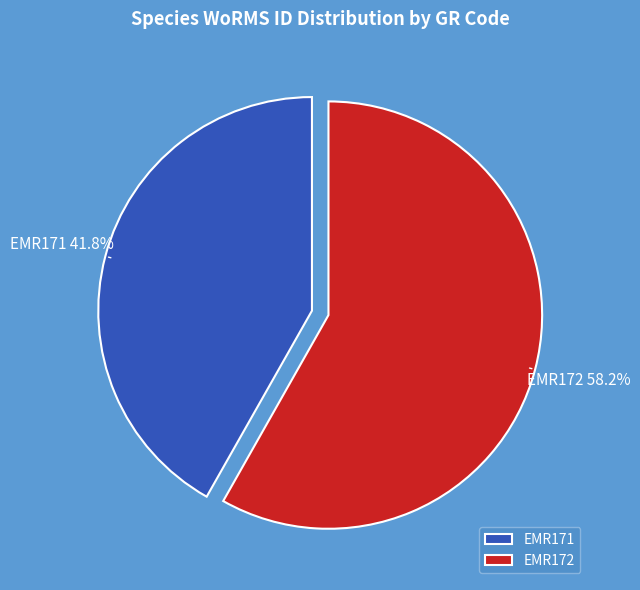

To the nearest percent, what portion does EMR172 represent?

58%